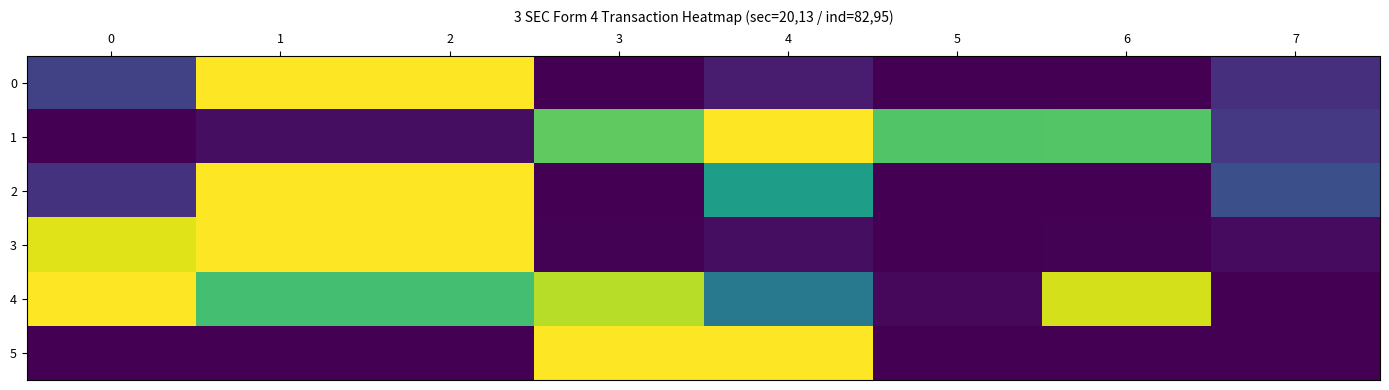

Reading left to right, what are all the values shown in this chart?

0: 0=0.2	1=1.0	2=1.0	3=0.0	4=0.1	5=0.0	6=0.0	7=0.1
1: 0=0.0	1=0.0	2=0.0	3=0.8	4=1.0	5=0.7	6=0.7	7=0.2
2: 0=0.1	1=1.0	2=1.0	3=0.0	4=0.6	5=0.0	6=0.0	7=0.2
3: 0=1.0	1=1.0	2=1.0	3=0.0	4=0.0	5=0.0	6=0.0	7=0.0
4: 0=1.0	1=0.7	2=0.7	3=0.9	4=0.4	5=0.0	6=0.9	7=0.0
5: 0=0.0	1=0.0	2=0.0	3=1.0	4=1.0	5=0.0	6=0.0	7=0.0